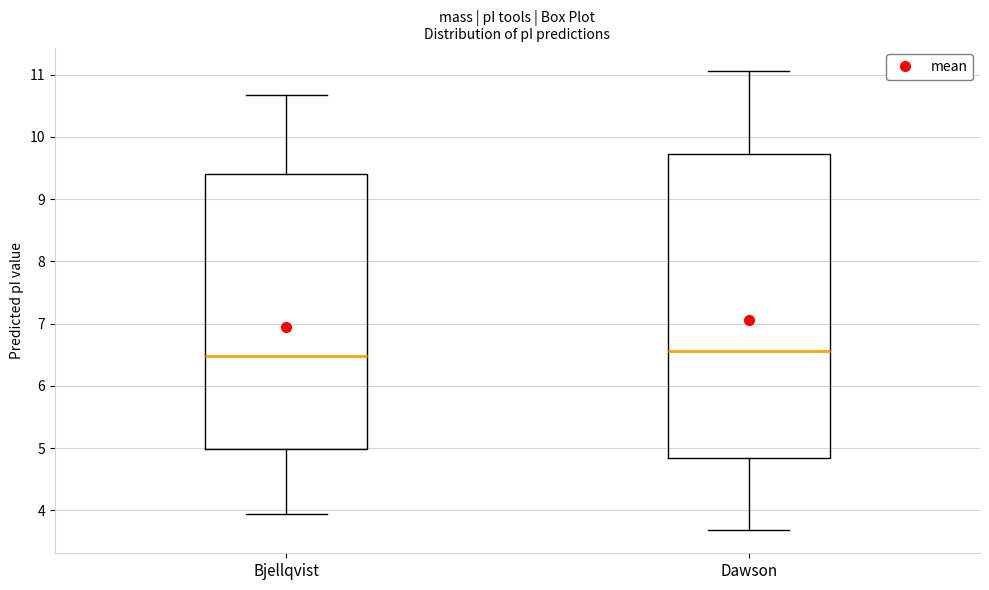

Reading left to right, read every box against the y-axis: the position of its median line, the range the box covers, and the ends of its whiskers. The values are not printed on the chart, so give them approximately, as read against the axis.

Bjellqvist: median 6.5, box 5.0 to 9.4, whiskers 3.9 to 10.7
Dawson: median 6.6, box 4.8 to 9.7, whiskers 3.7 to 11.1